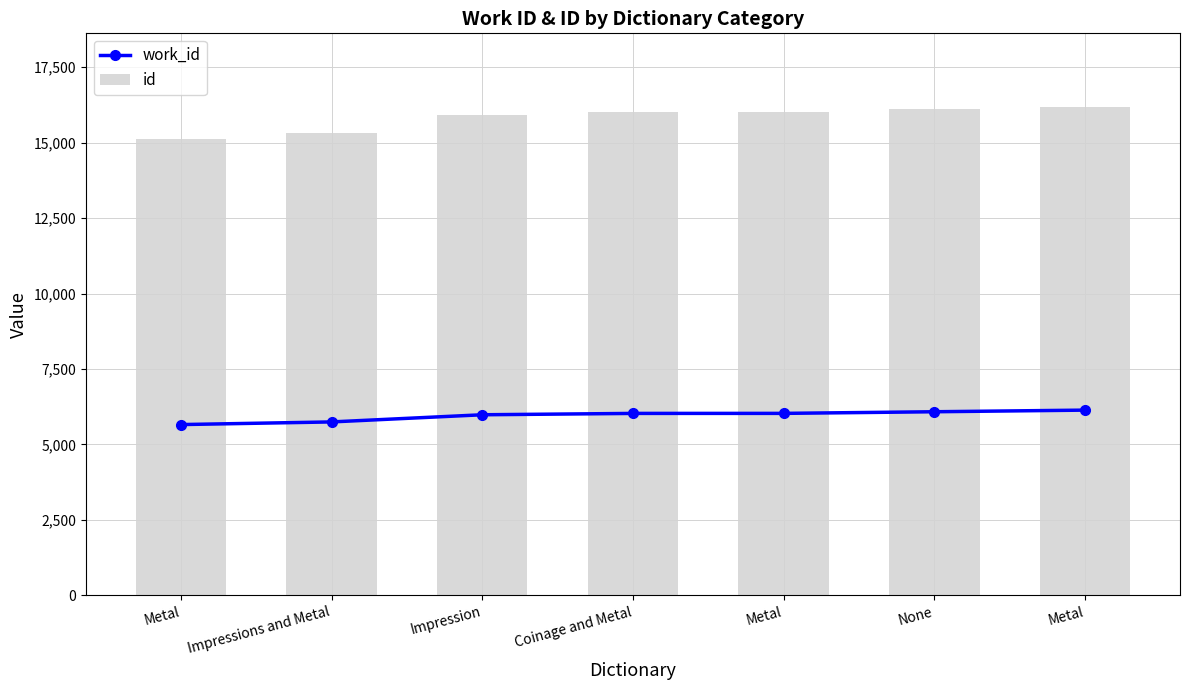

Which category has the lowest value in the work_id series?

Metal